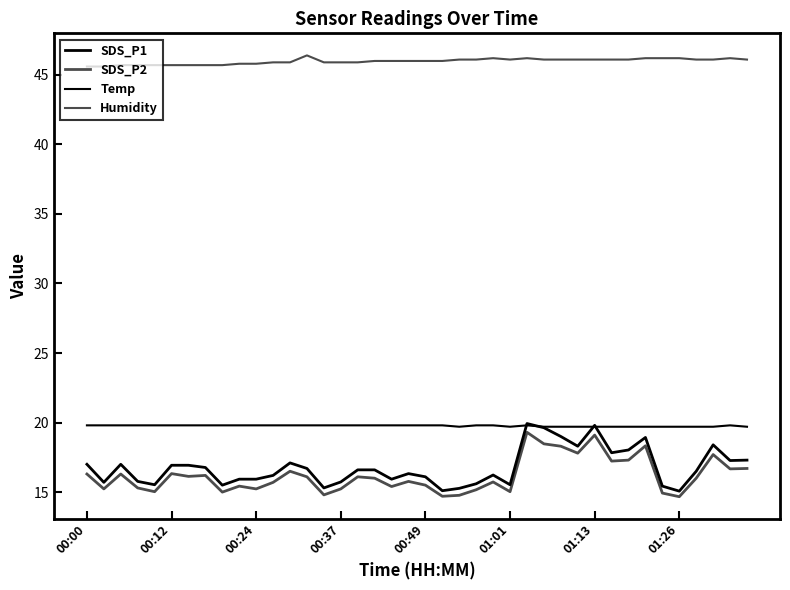

True or false: Temp has more than 0 interior local peaks.

True